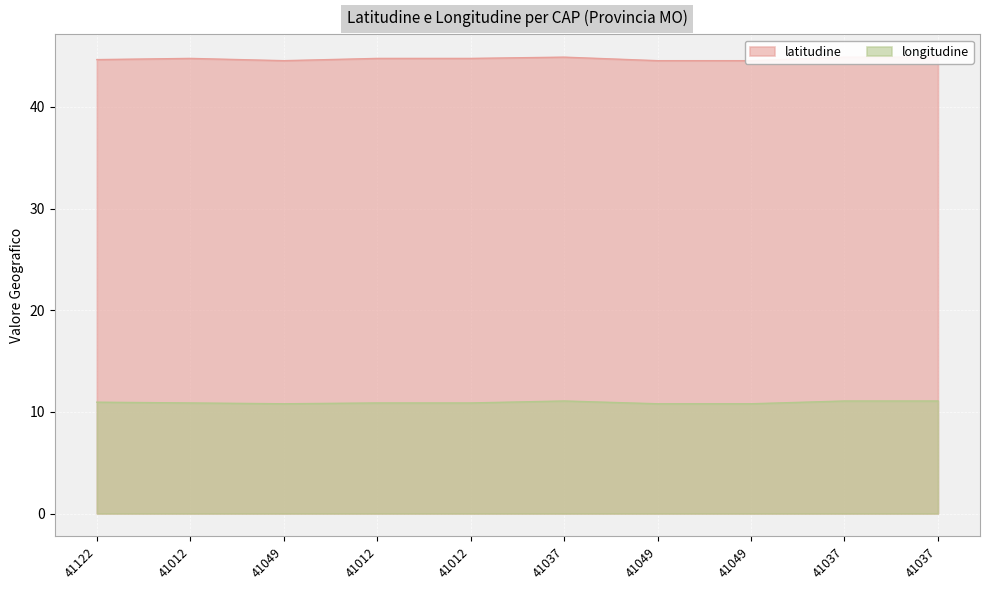

Count the number of categories in the chart.

10